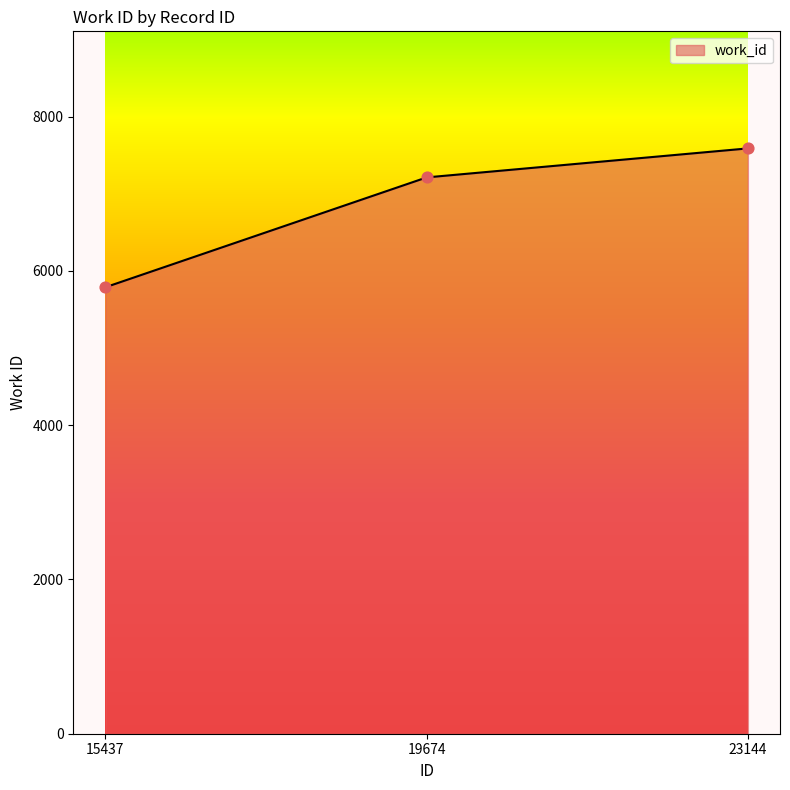

Which has a higher value, 23144 or 15437?

23144